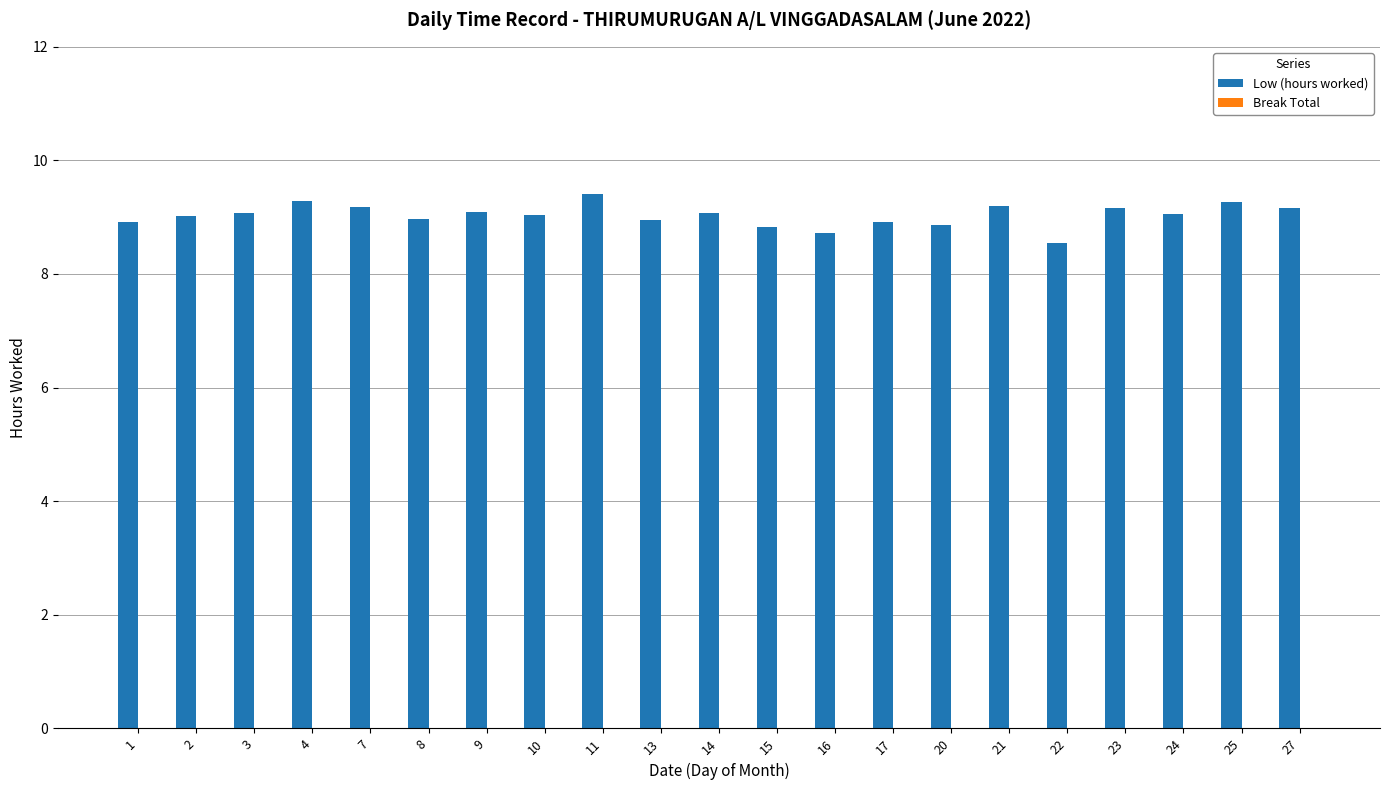

What value does the data have at 14?

9.1